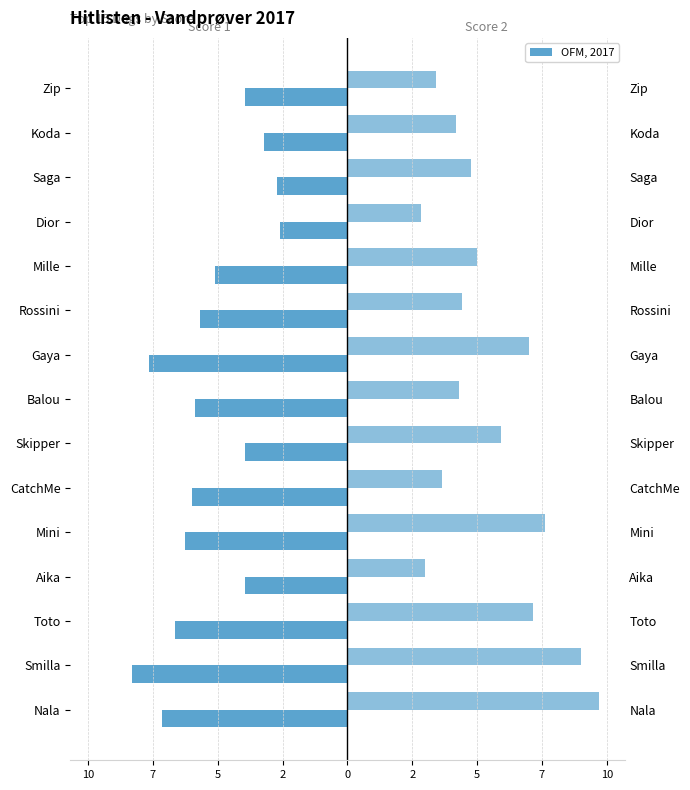

Which series has the largest range (max minus min)?

Score 2